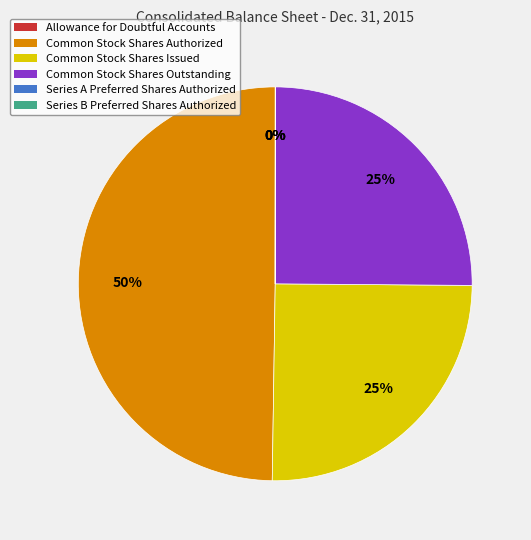

Between Common Stock Shares Outstanding and Common Stock Shares Authorized, which is larger?

Common Stock Shares Authorized